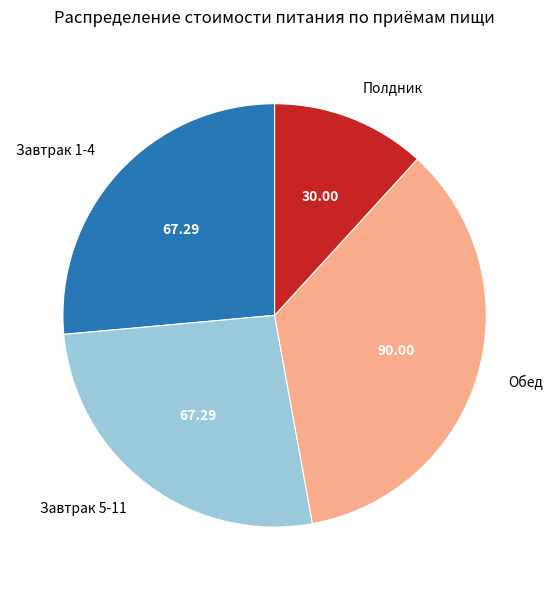

Which slice is the largest?

Обед